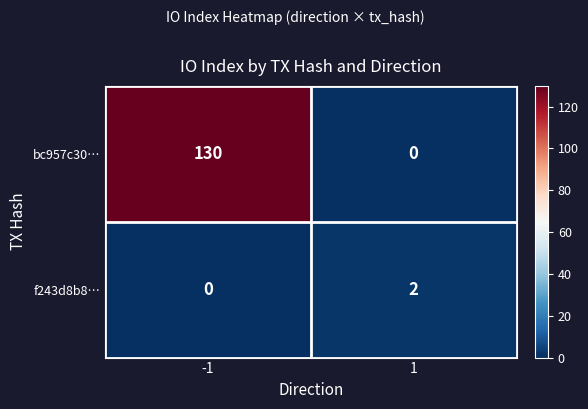

At which category is the sum across all series the highest?

-1